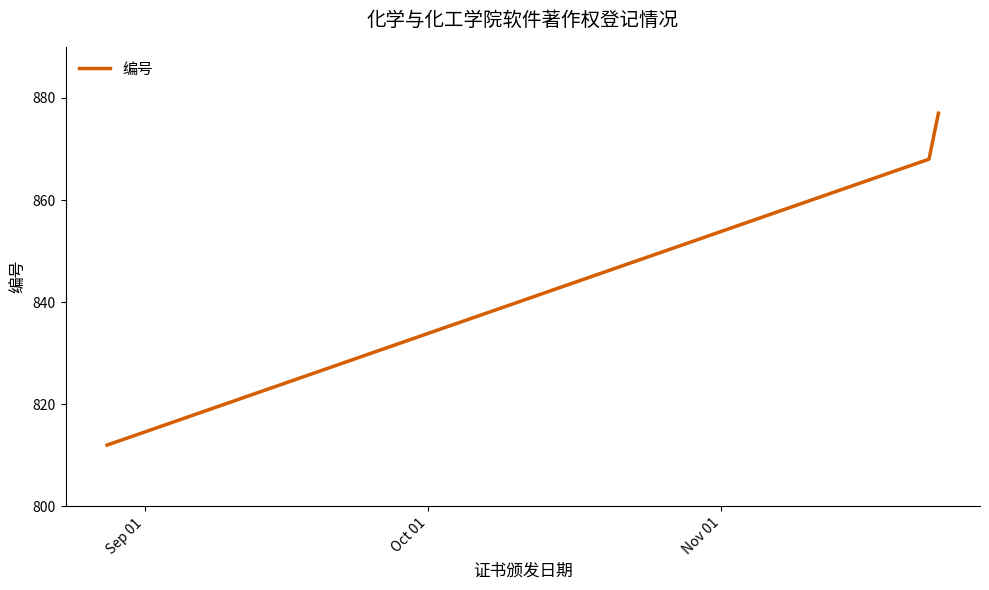

What is the minimum value shown in the chart?

812